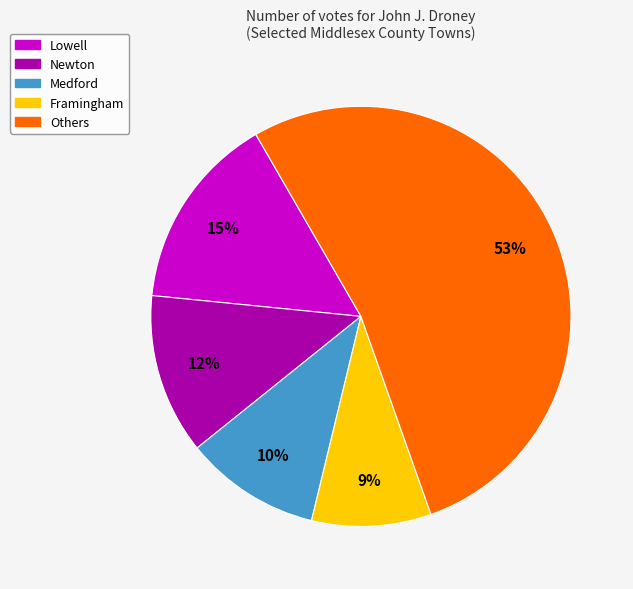

Is there any slice that represents more than half of the pie?

Yes